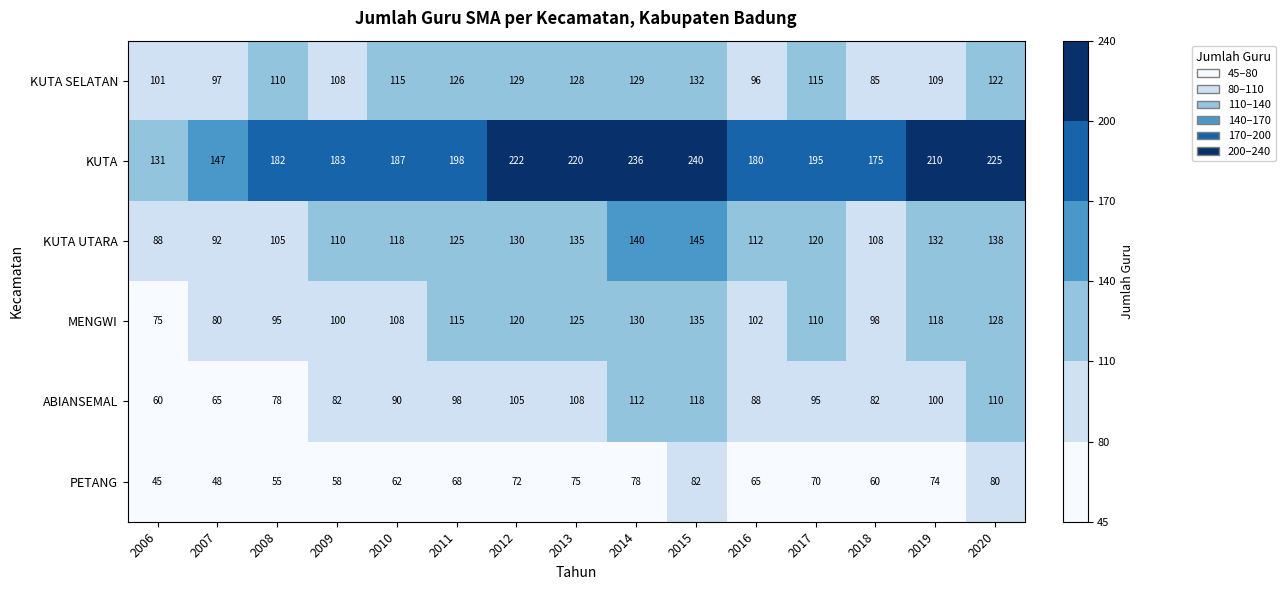

At which category is the sum across all series the highest?

2015